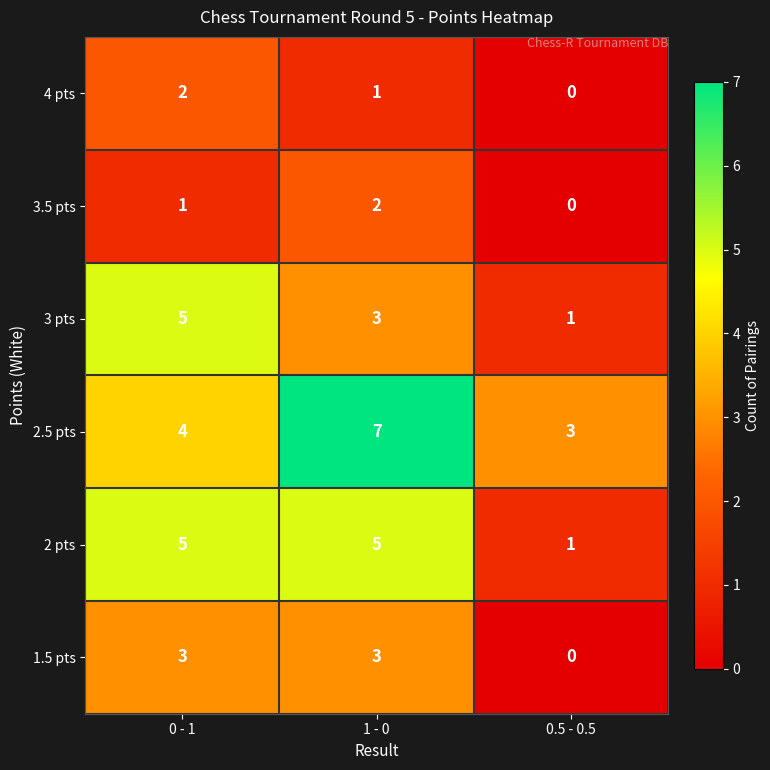

The 3.5 pts series shows 2 at 1 - 0. True or false?

True